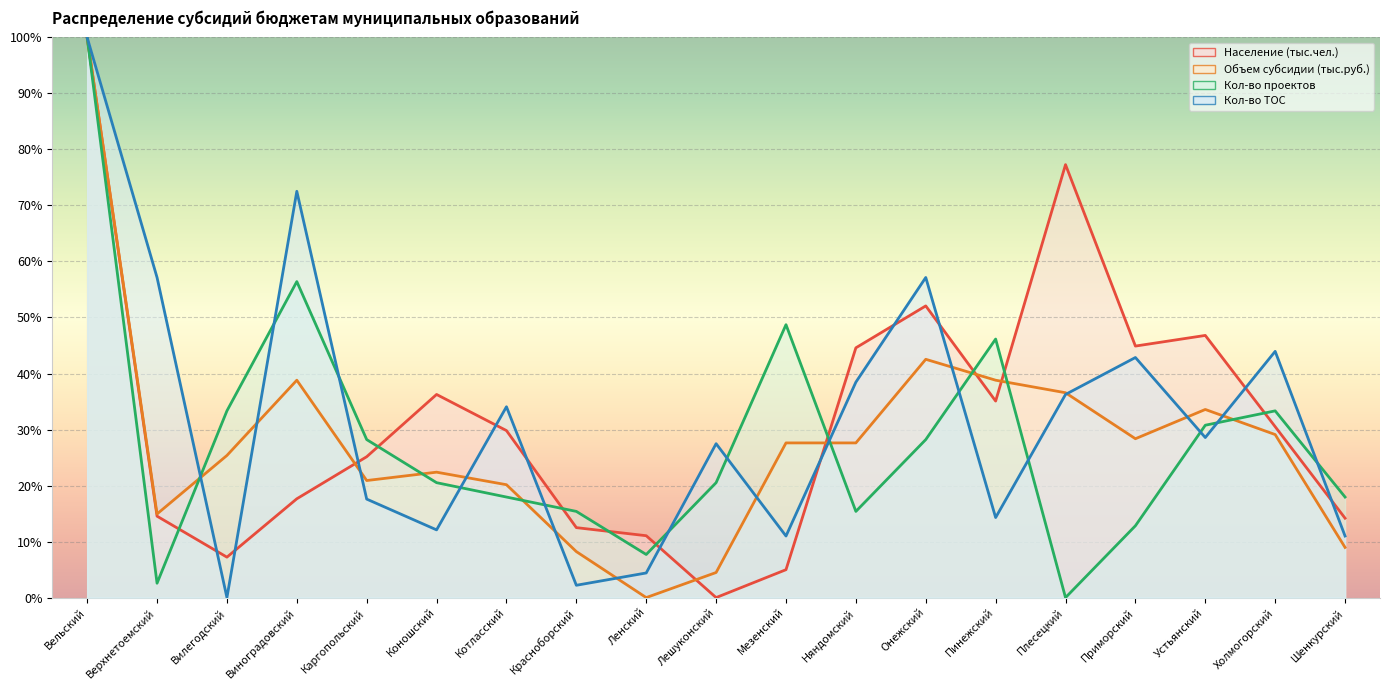

What is the value of the Кол-во ТОС point at the 6th from the left?

12.1